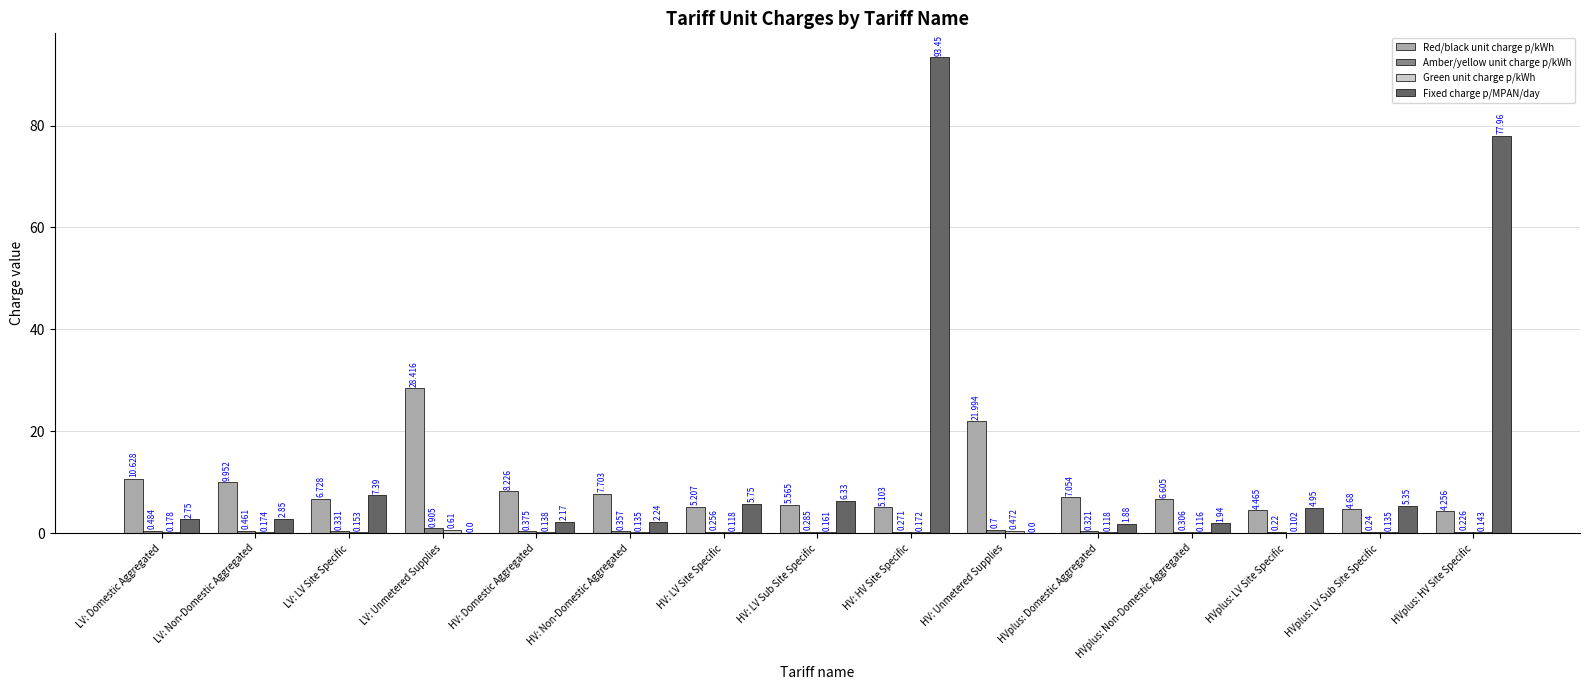

At which category is the sum across all series the highest?

HV: HV Site Specific